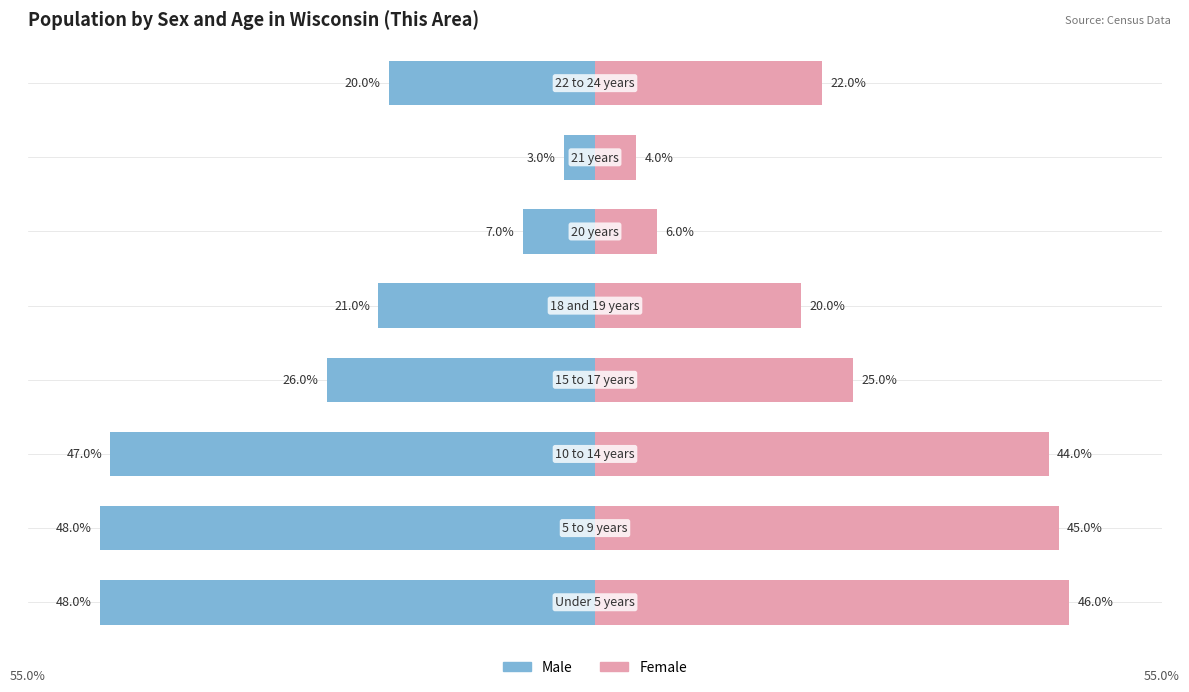

Which series has the widest spread of values?

Male